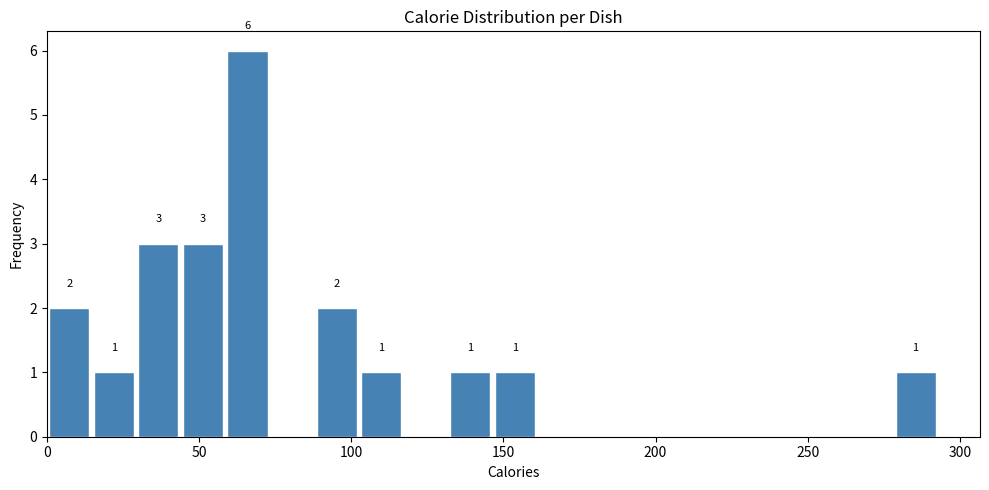

Around what value on the x-axis is the tallest bar? Give the approximate position of its centre, as read against the axis.

65